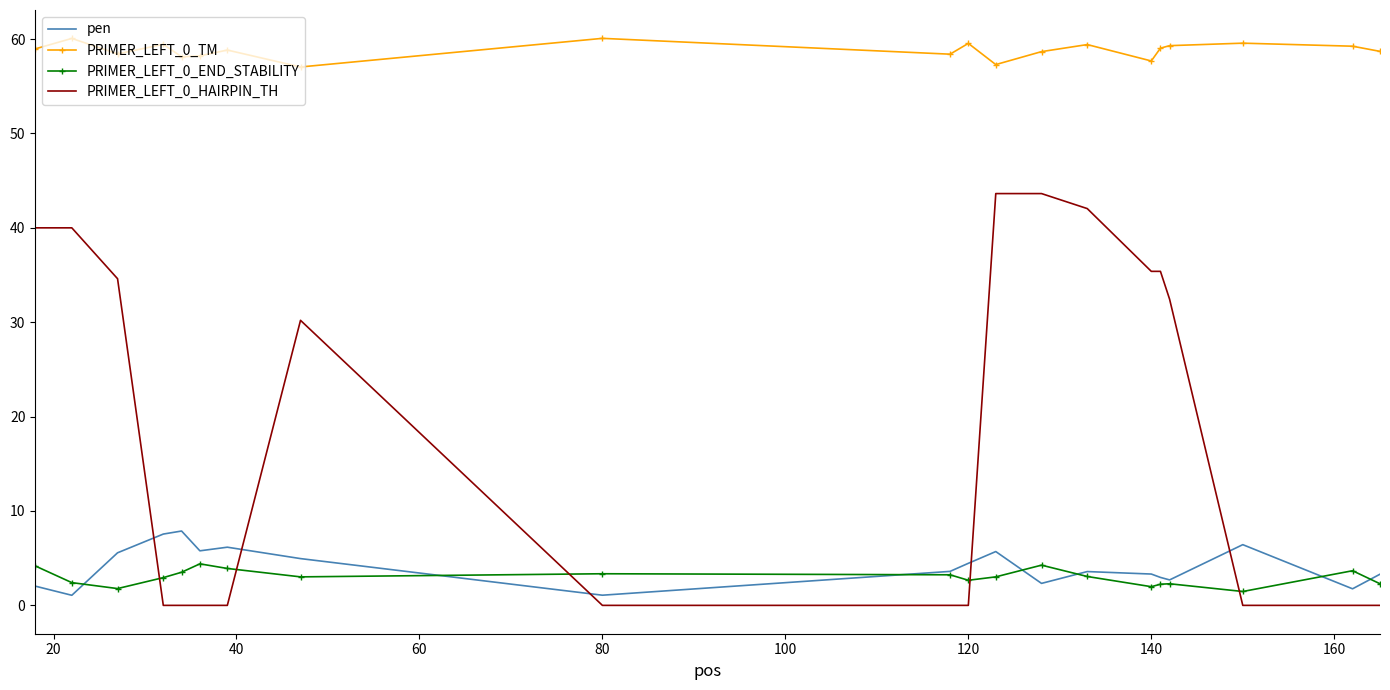

What is the greatest value displayed?

60.1